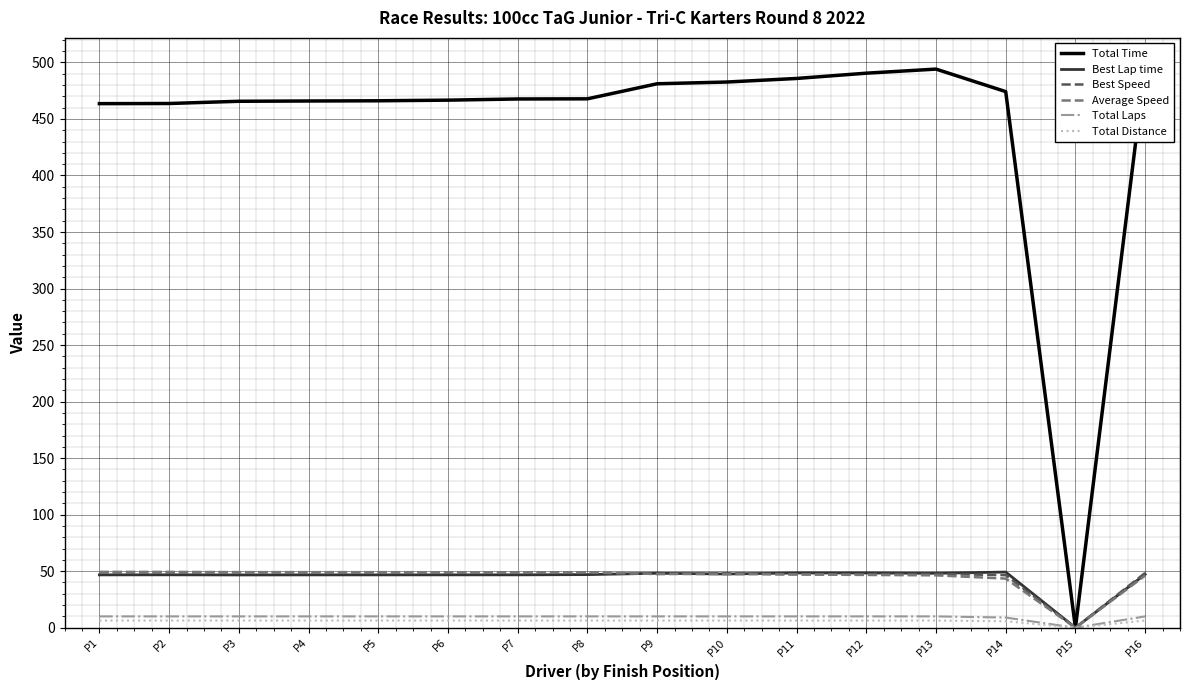

Which series has the largest range (max minus min)?

Total Time